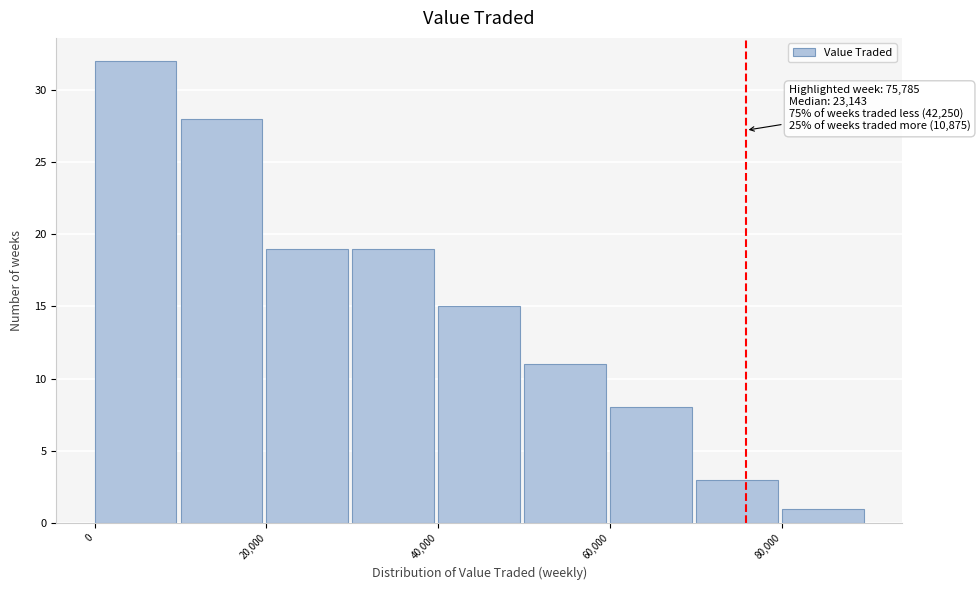

Which range on the x-axis has the tallest bar?

0 to 10000